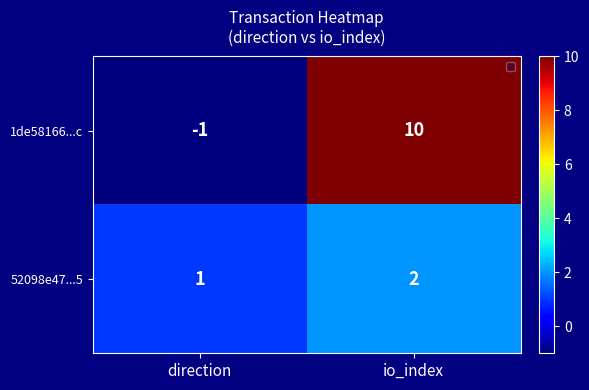

Which series has the largest total across all categories?

1de58166...c